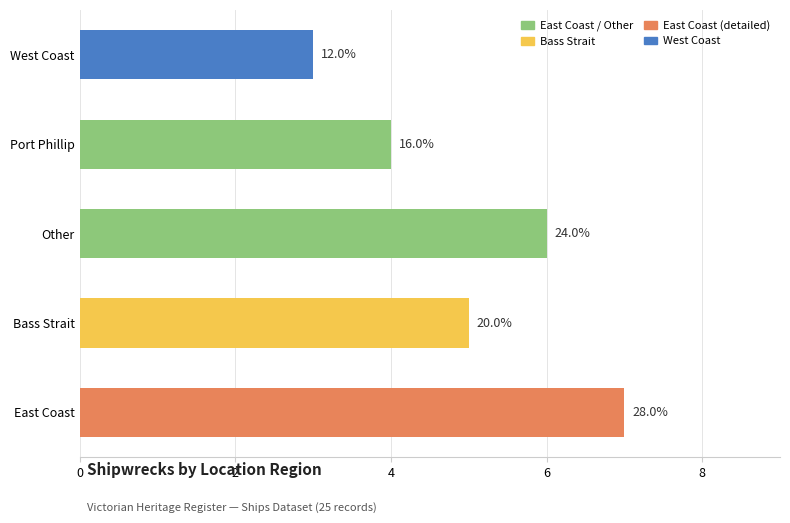

Does the chart contain any negative values?

No